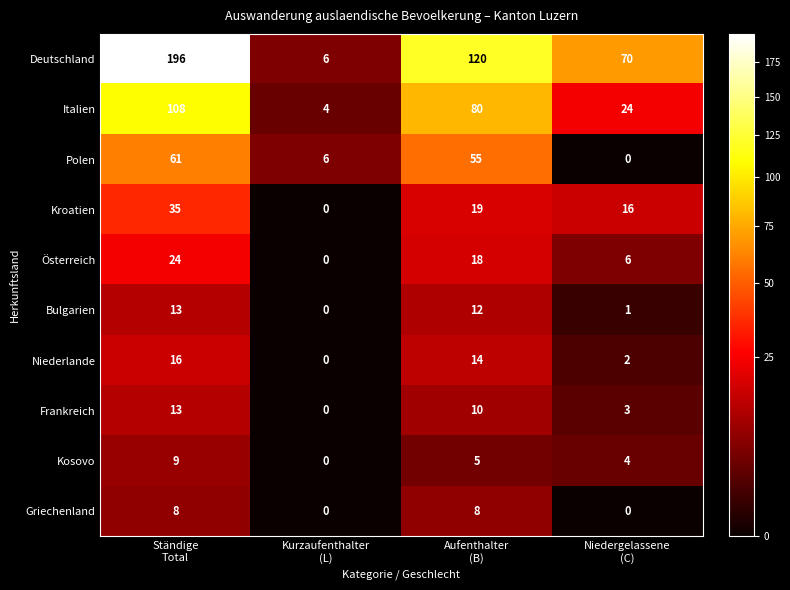

What is the difference between the maximum and minimum values in the Niederlande series?

16